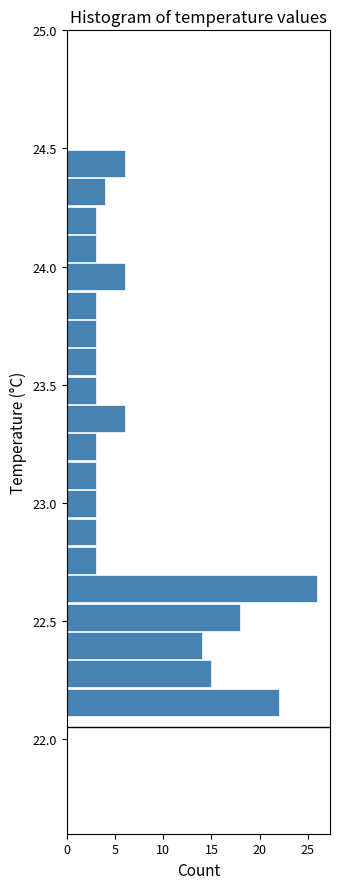

Around what value on the y-axis is the longest bar? Give the approximate position of its centre, as read against the axis.

22.65